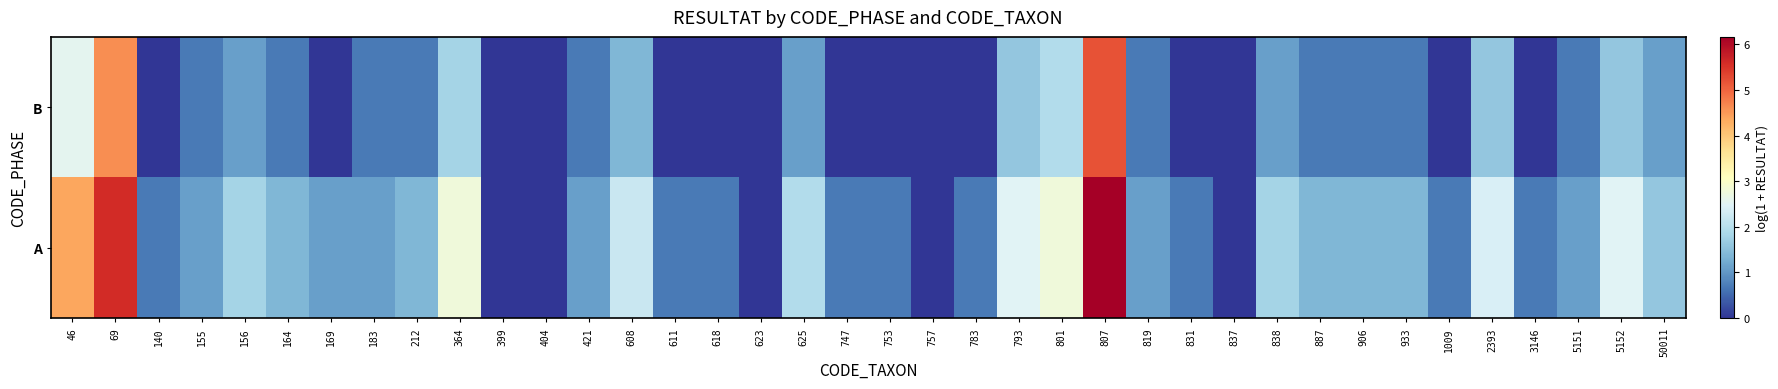

Rank the series by their maximum value, from highest to lowest.

A, B